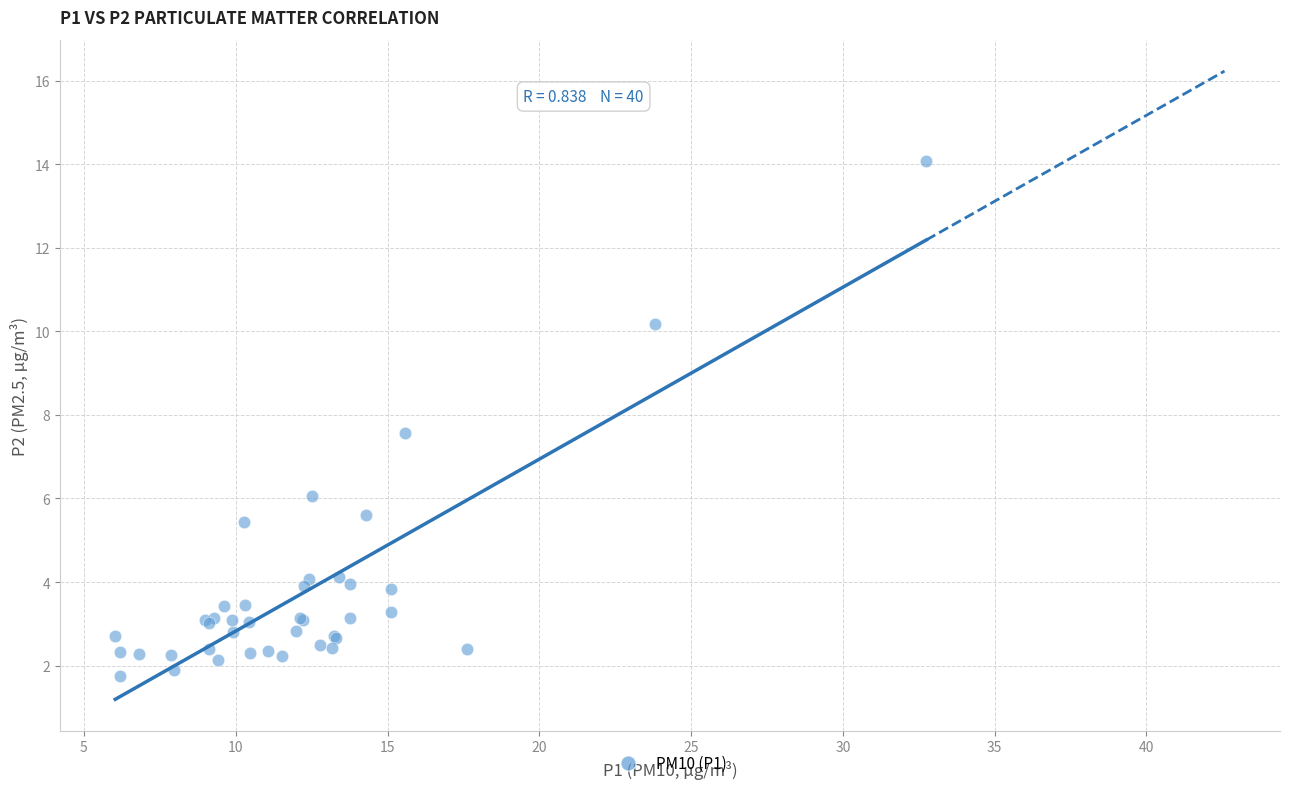

What Y value in the scatter plot is closest to 7?

7.6